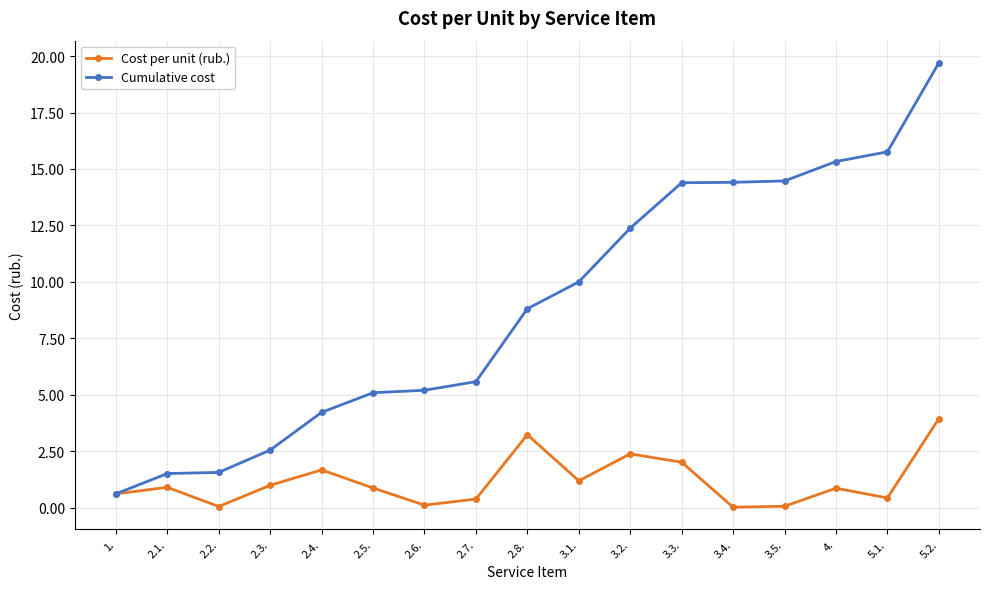

What is the total value across all series at 2.6.?

5.3